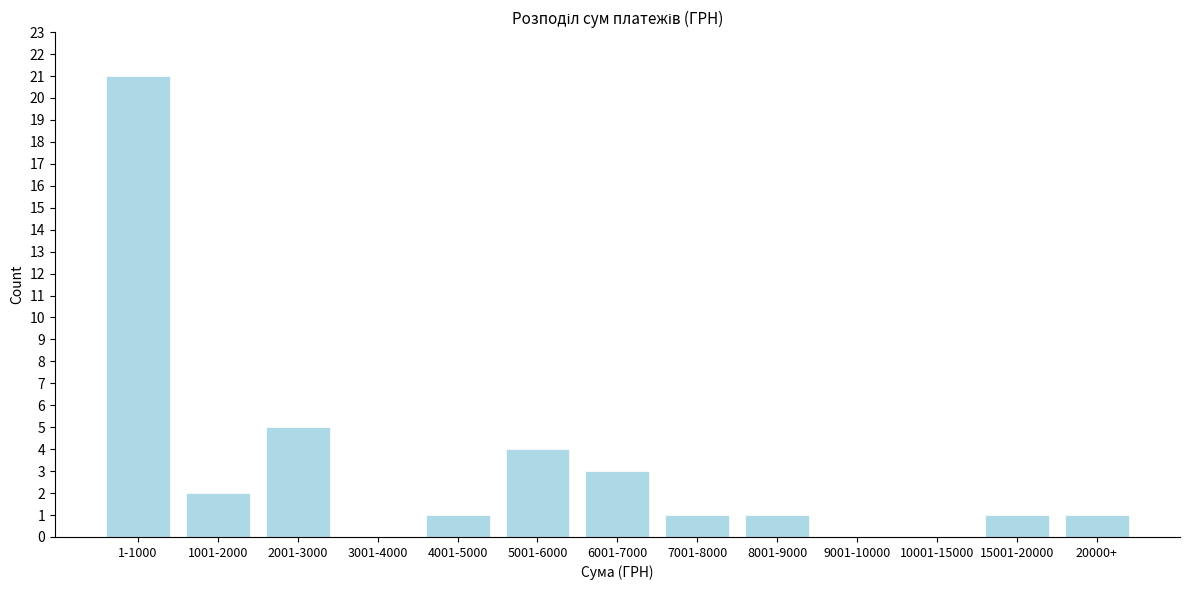

Reading left to right, transcribe all the data shown in this chart.

1-1000=21	1001-2000=2	2001-3000=5	3001-4000=0	4001-5000=1	5001-6000=4	6001-7000=3	7001-8000=1	8001-9000=1	9001-10000=0	10001-15000=0	15001-20000=1	20000+=1